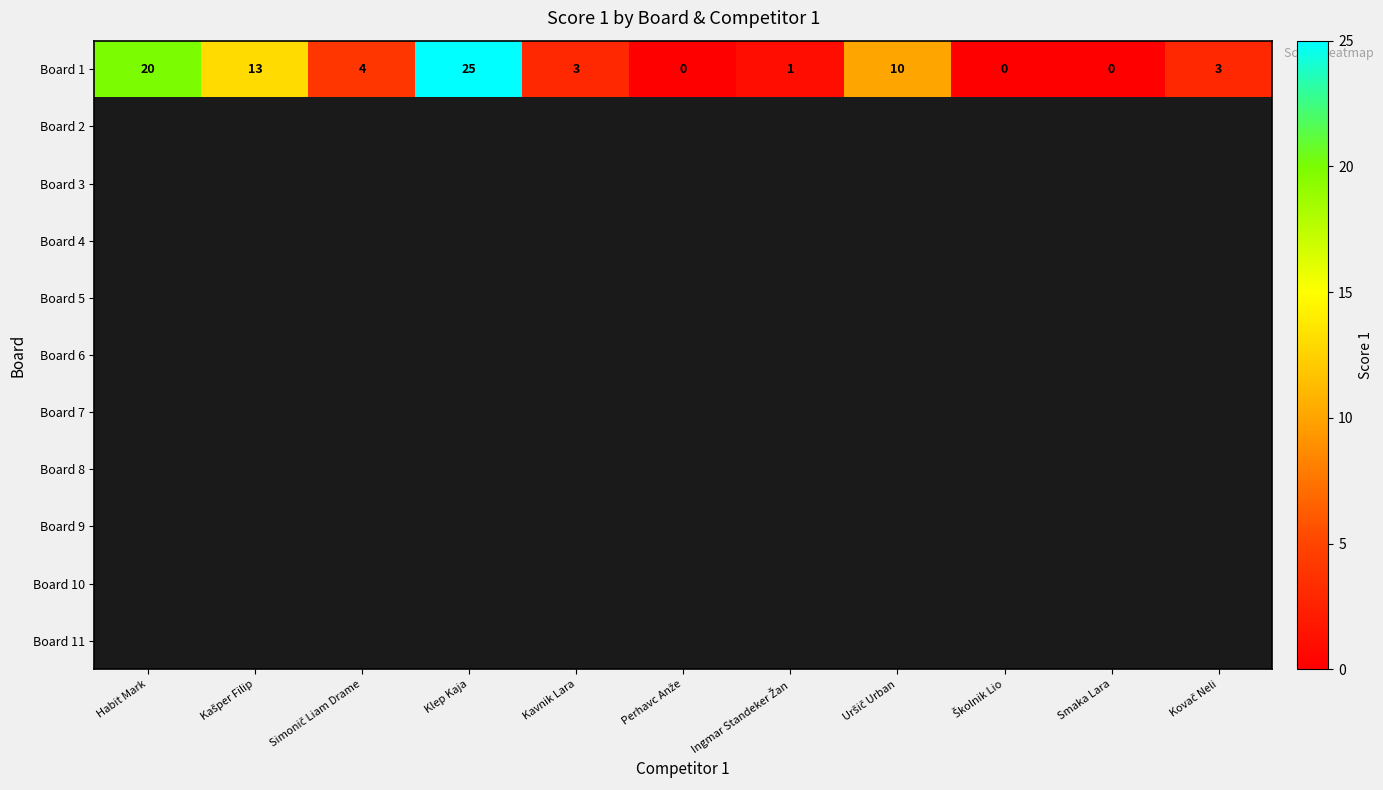

What is the maximum value for Board 1?

25